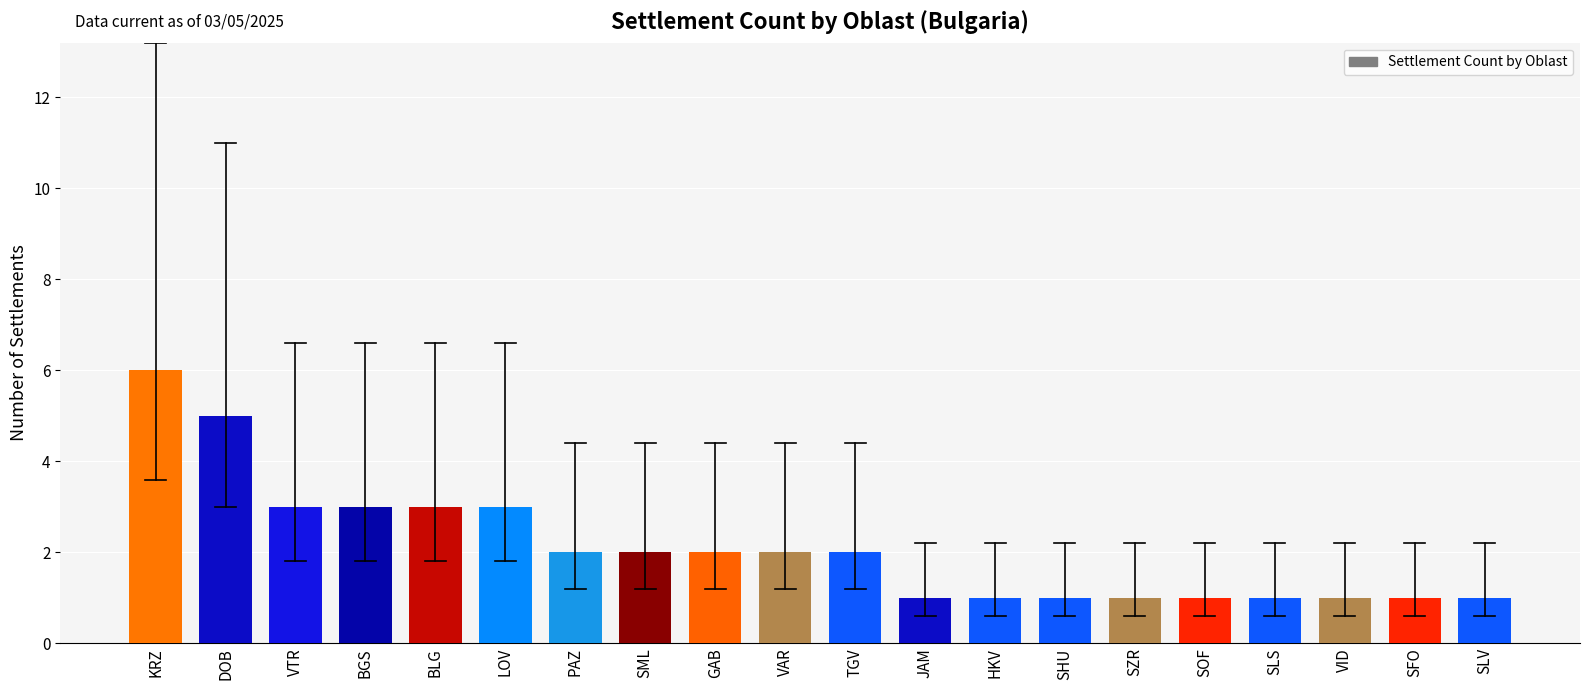

What position from the right is PAZ?

14